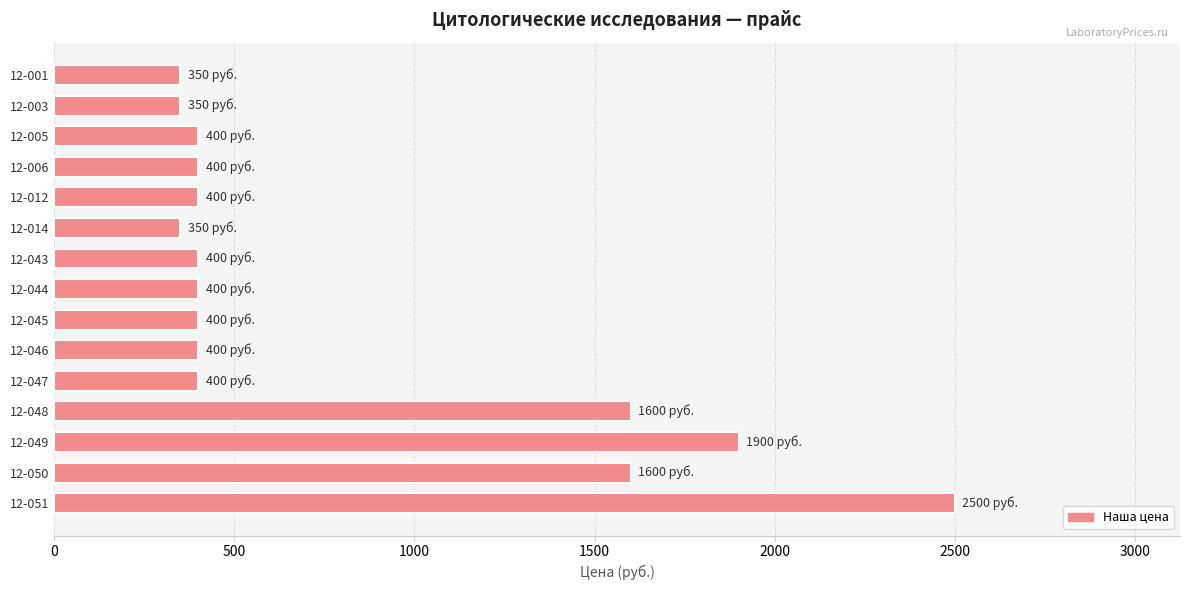

What is the sum of all values?

11850